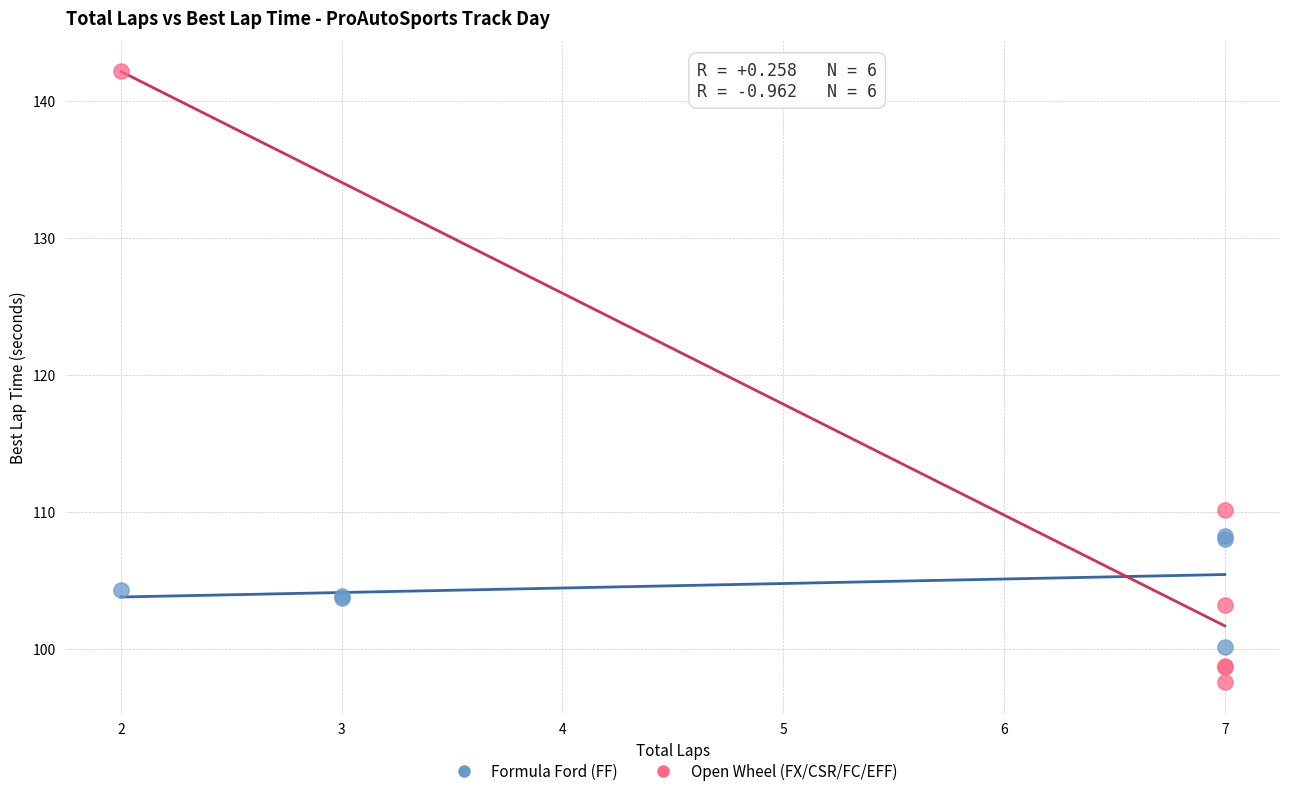

Which series contains the lowest Y value?

Open Wheel (FX/CSR/FC/EFF)